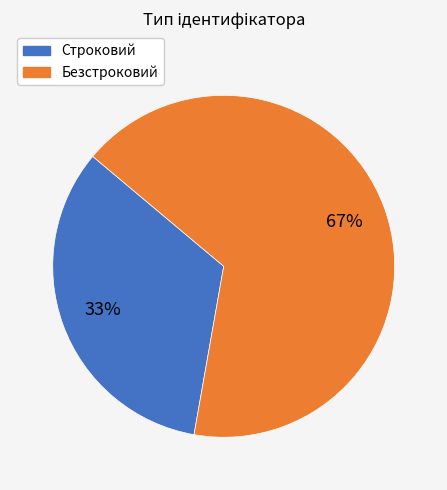

Which category accounts for the majority?

Безстроковий